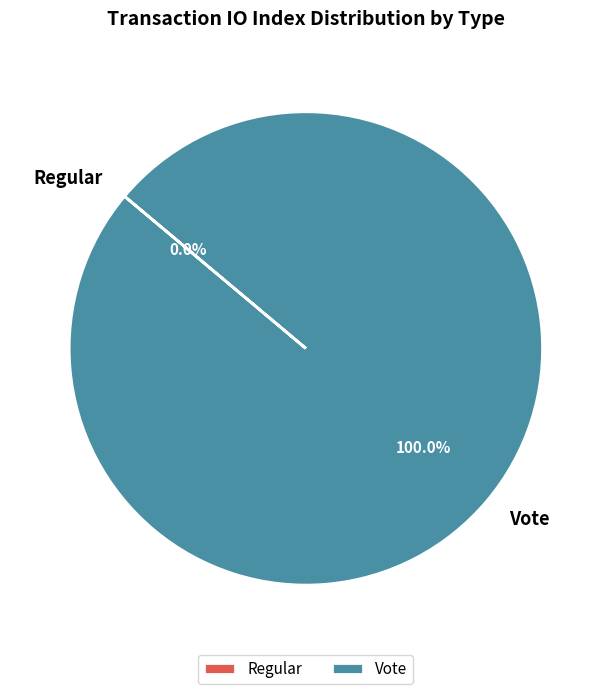

How many slices are in this pie chart?

2